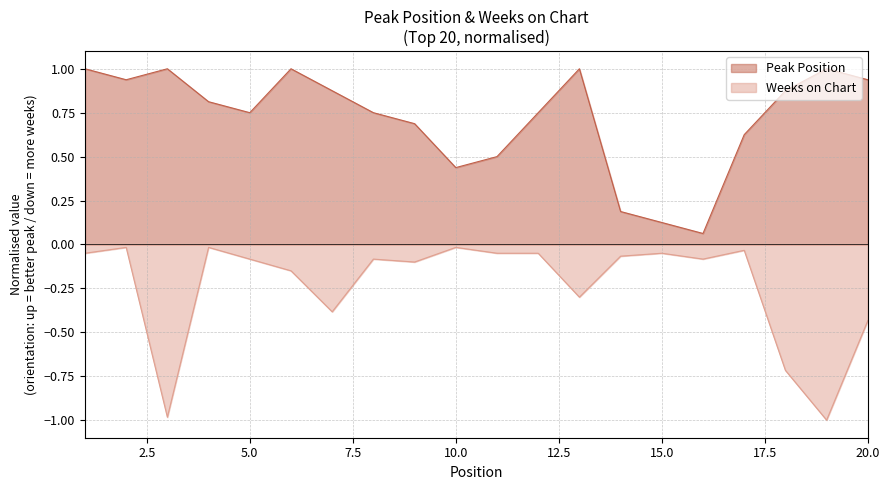

True or false: Peak Position has a value of 0.8 at 5.

True